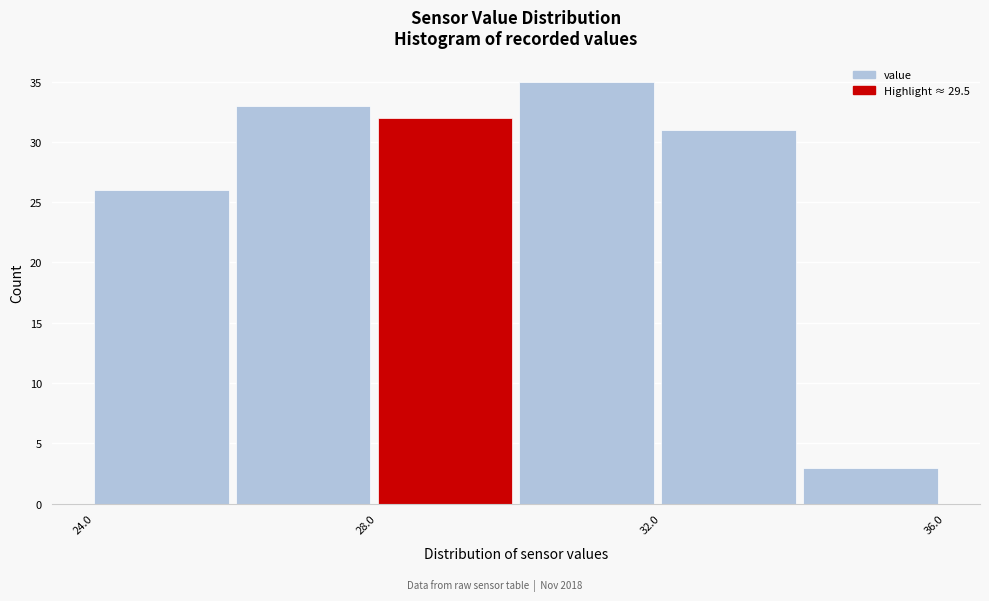

What is the height of the bar covering 32 to 34 on the x-axis? The values are not printed on the chart, so give them approximately, as read against the axis.

31